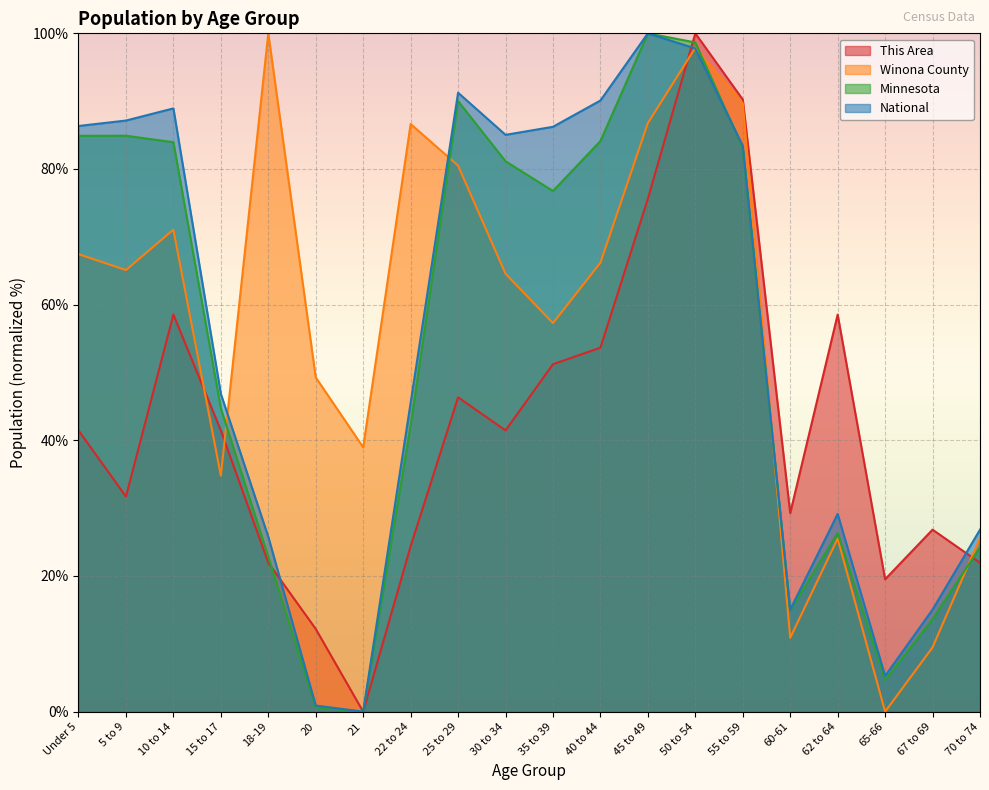

Does the chart display data point markers on the line(s)?

No